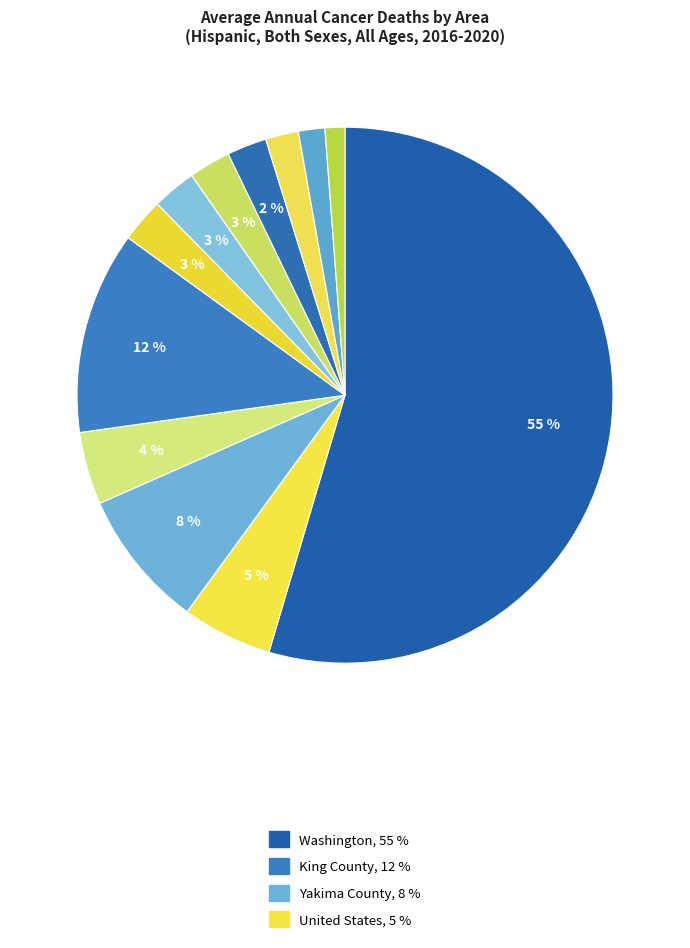

Count the number of slices in the pie.

12